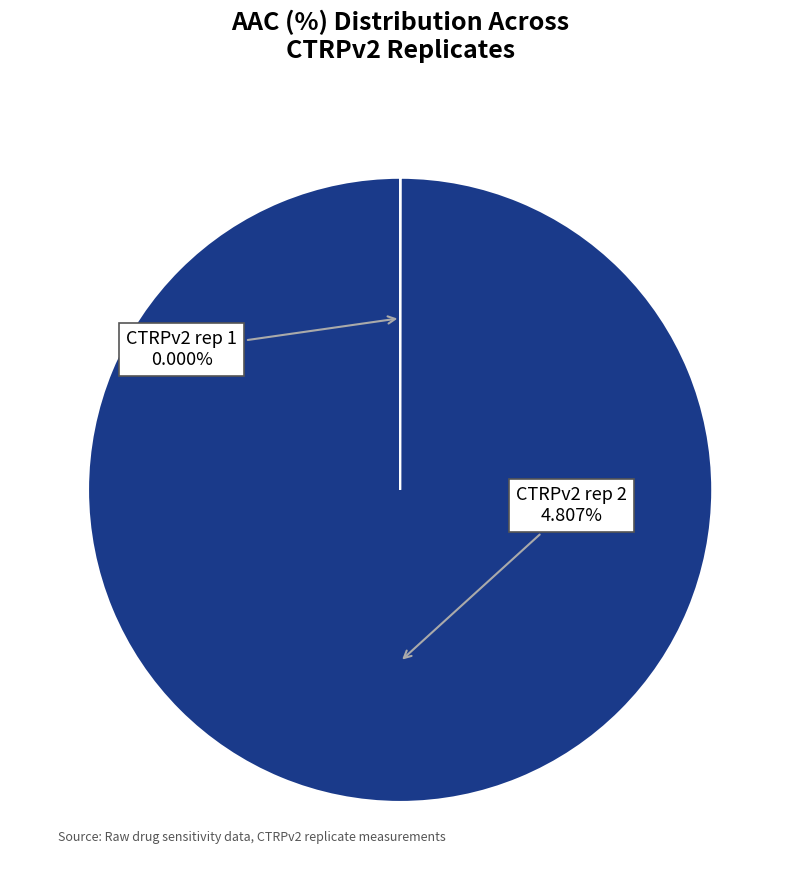

To the nearest percent, what is the difference between the largest and smallest slice percentages?

100%